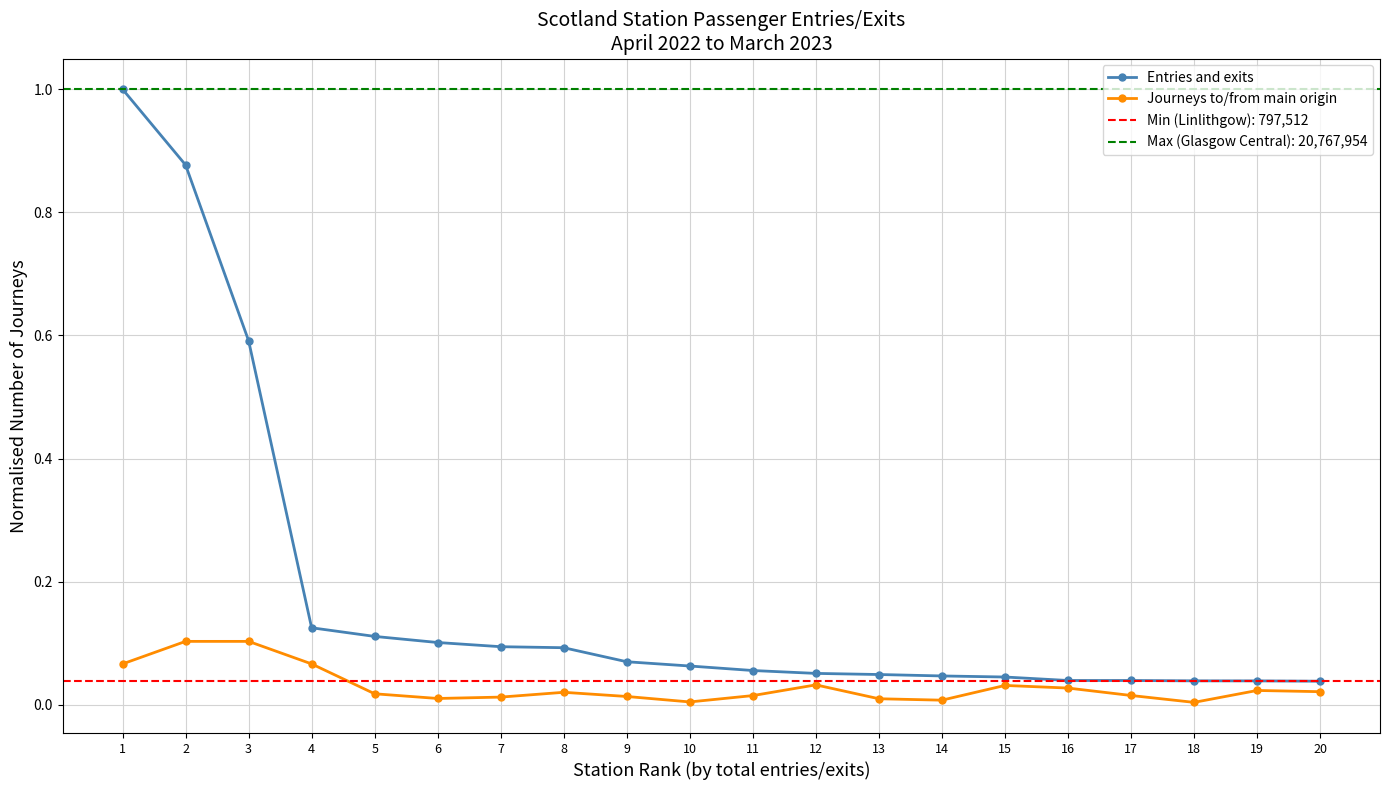

What are all the series names shown in the legend?

Entries and exits, Journeys to/from main origin